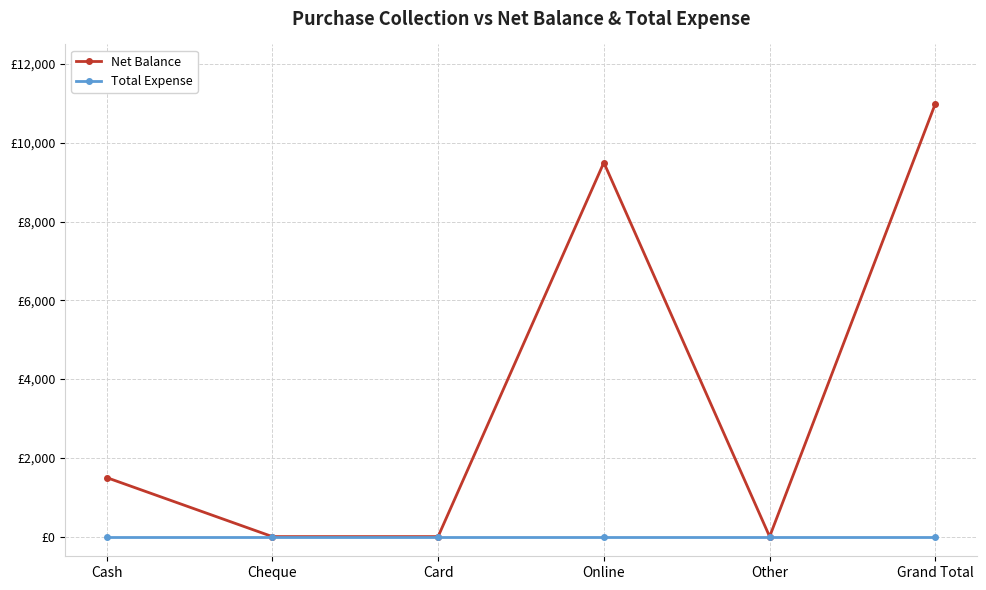

Reading left to right, what are all the values shown in this chart?

Net Balance: 1500	0	0	9500	0	11000
Total Expense: 0	0	0	0	0	0